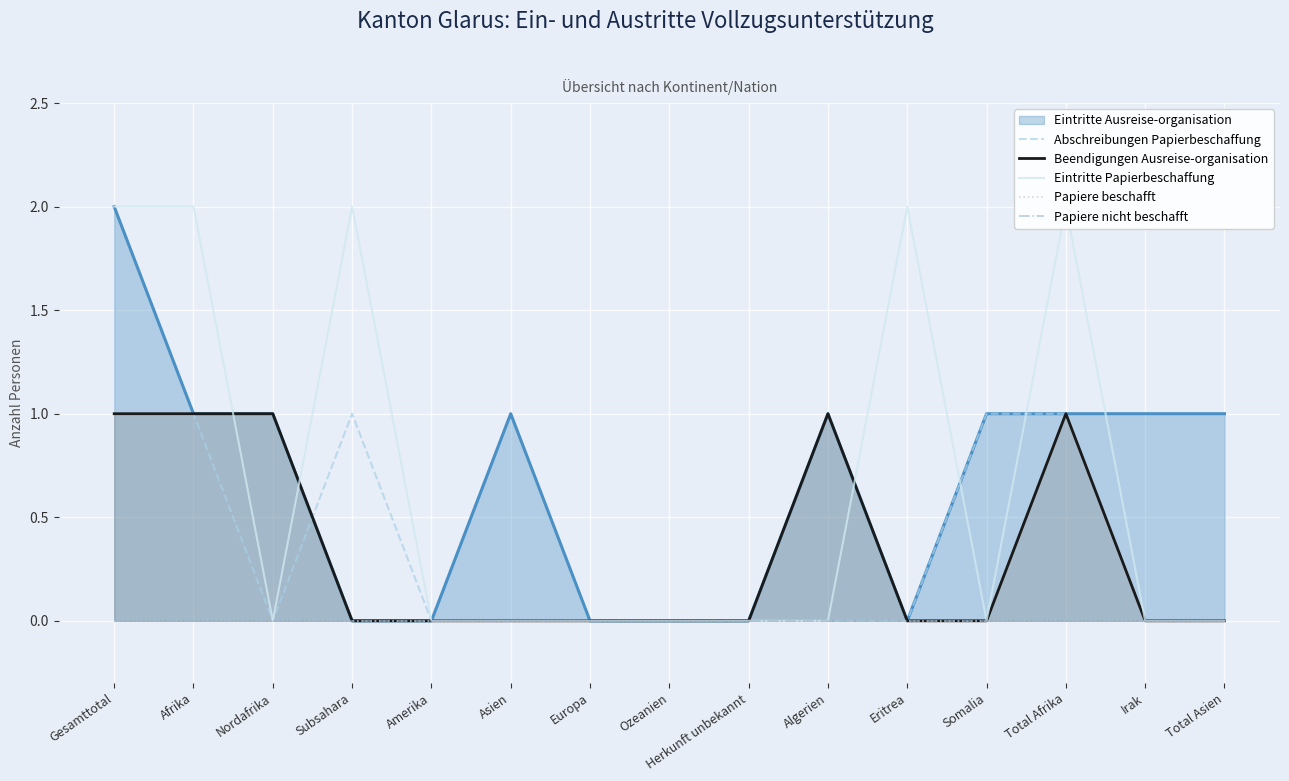

How many times do Abschreibungen Papierbeschaffung and Eintritte Papierbeschaffung cross each other?

2